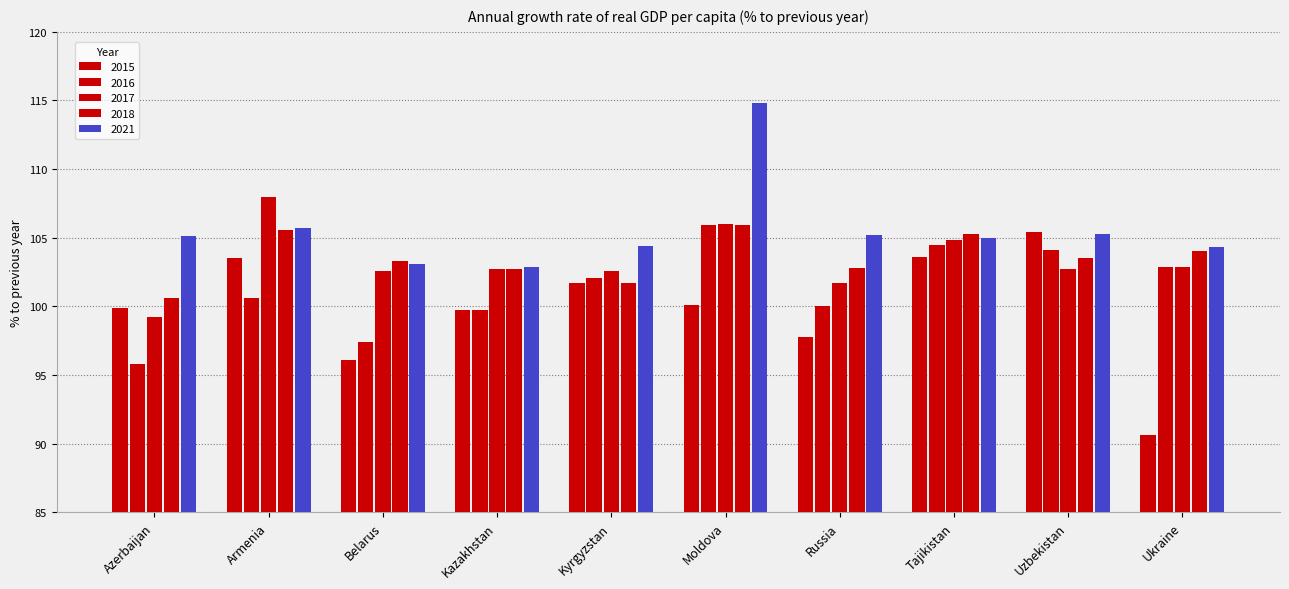

How many categories are shown in the chart?

10